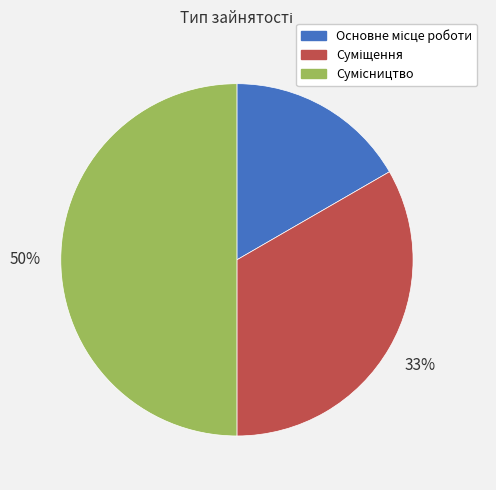

To the nearest percent, what is the difference between the largest and smallest slice percentages?

33%